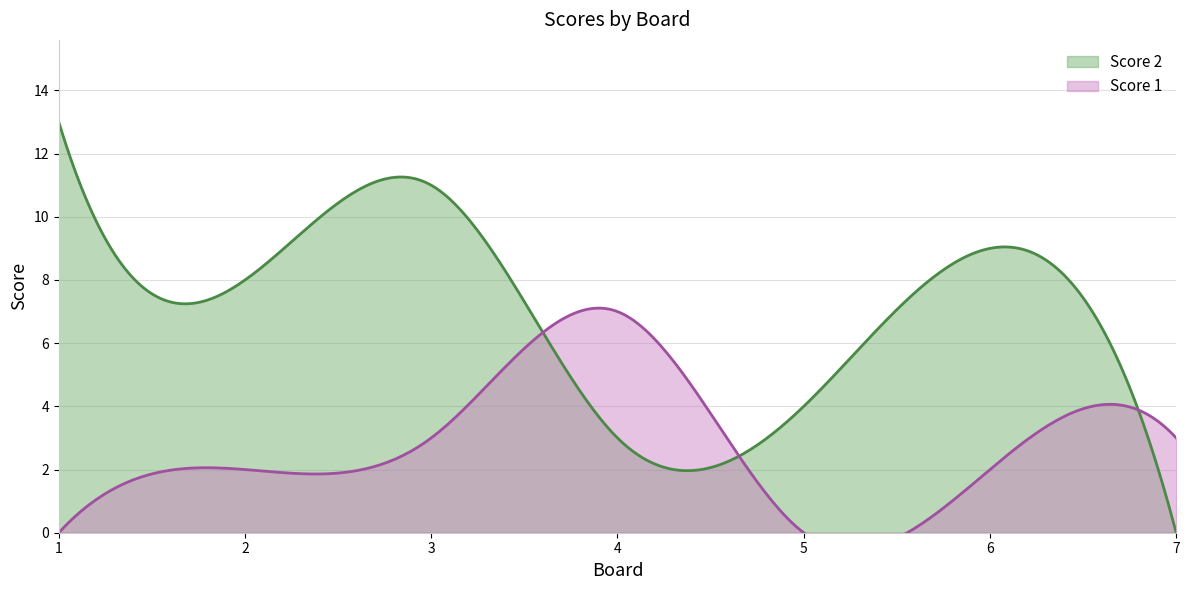

List the series in order of their overall mean, highest first.

Score 2, Score 1